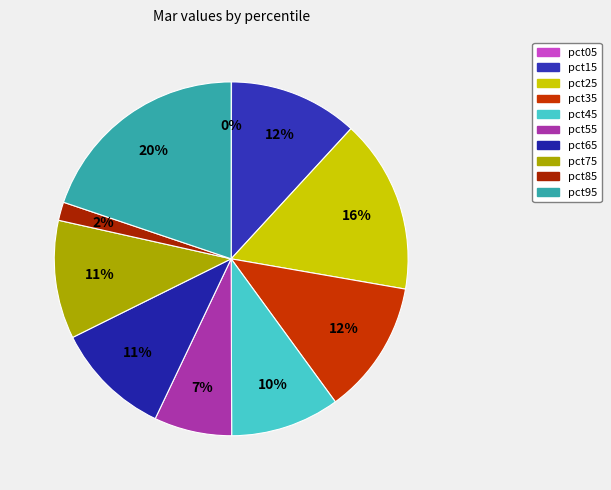

How much of the chart is everything except pct55?

92.9%